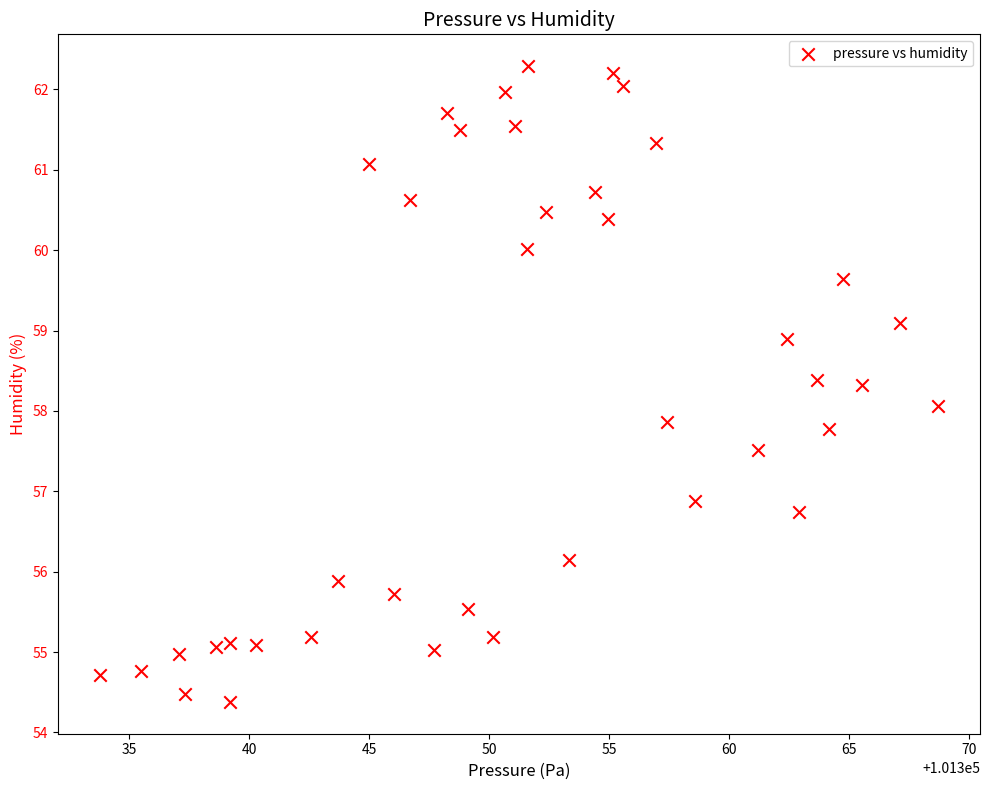

What is the range of X values (max minus min)?

34.9